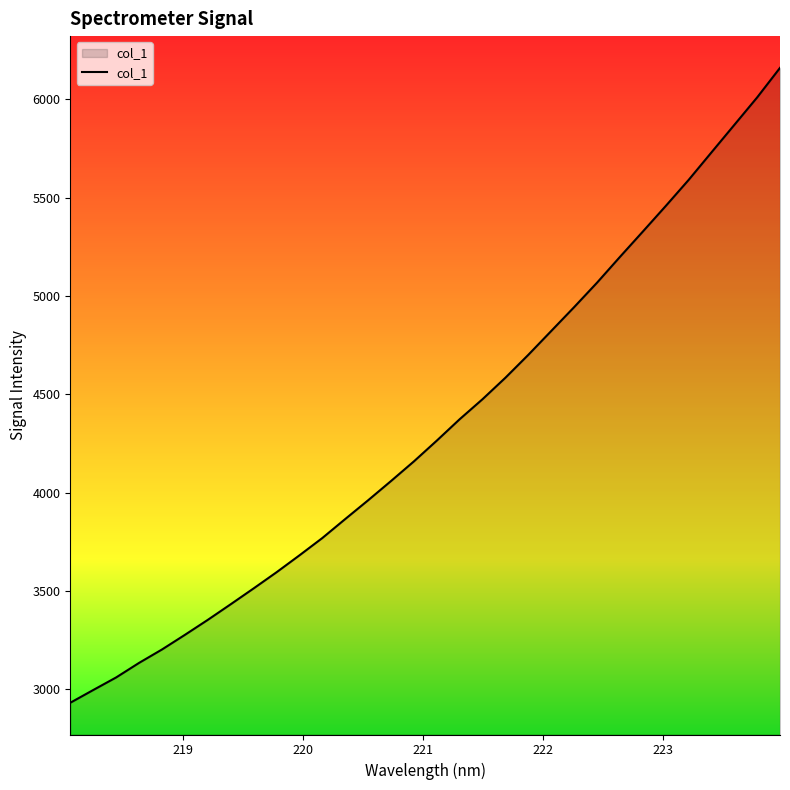

What is the smallest value displayed?

2931.4